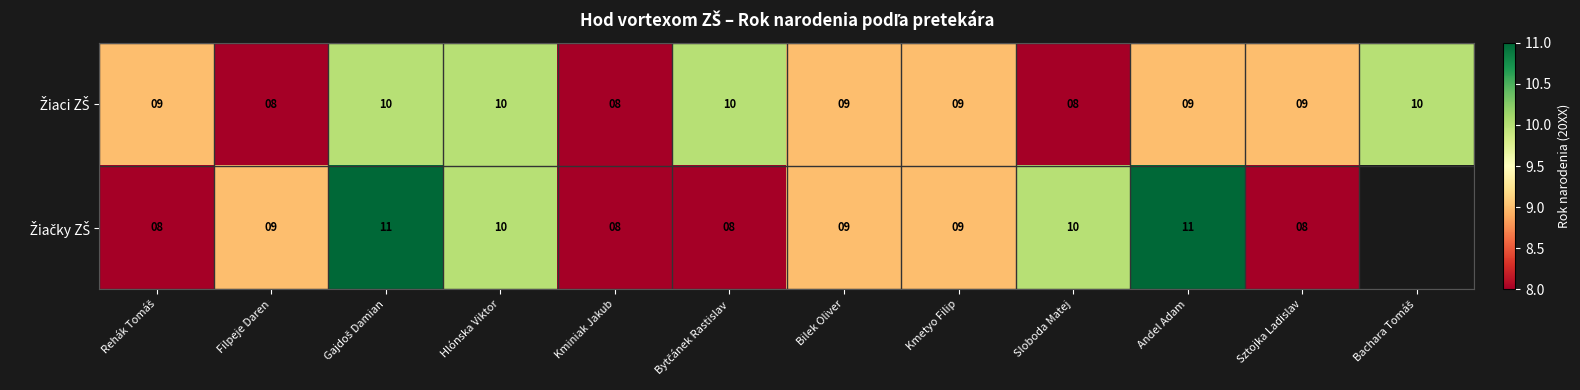

What is the total value across all series at Sloboda Matej?

18